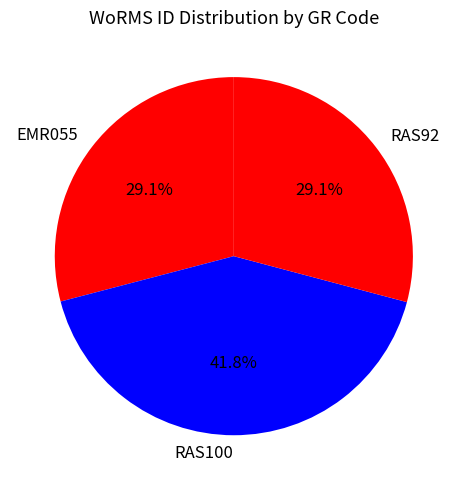

What is the largest slice in the pie chart?

RAS100